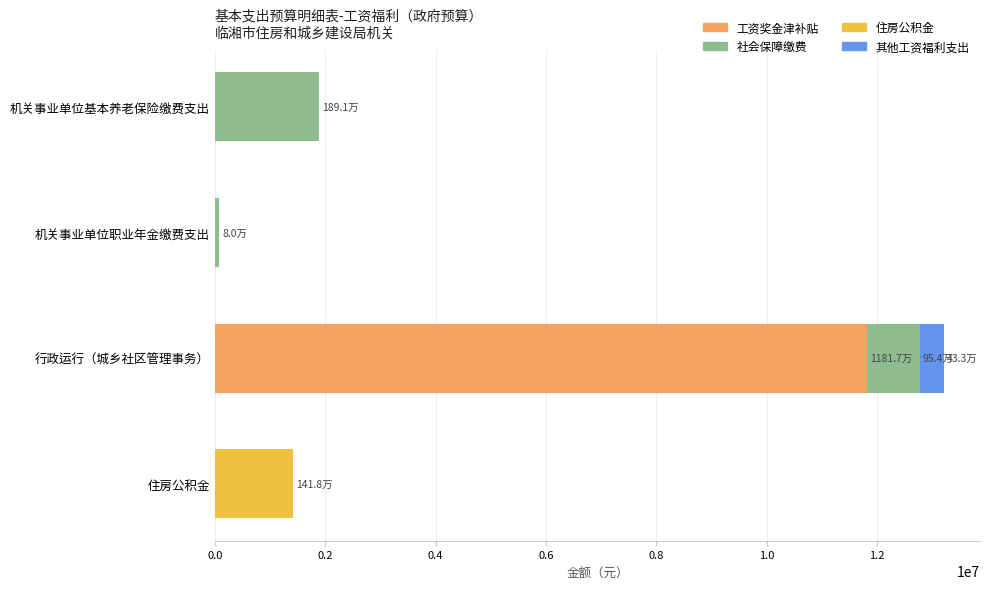

The value of 工资奖金津补贴 at 机关事业单位职业年金缴费支出 is 0.0. True or false?

True